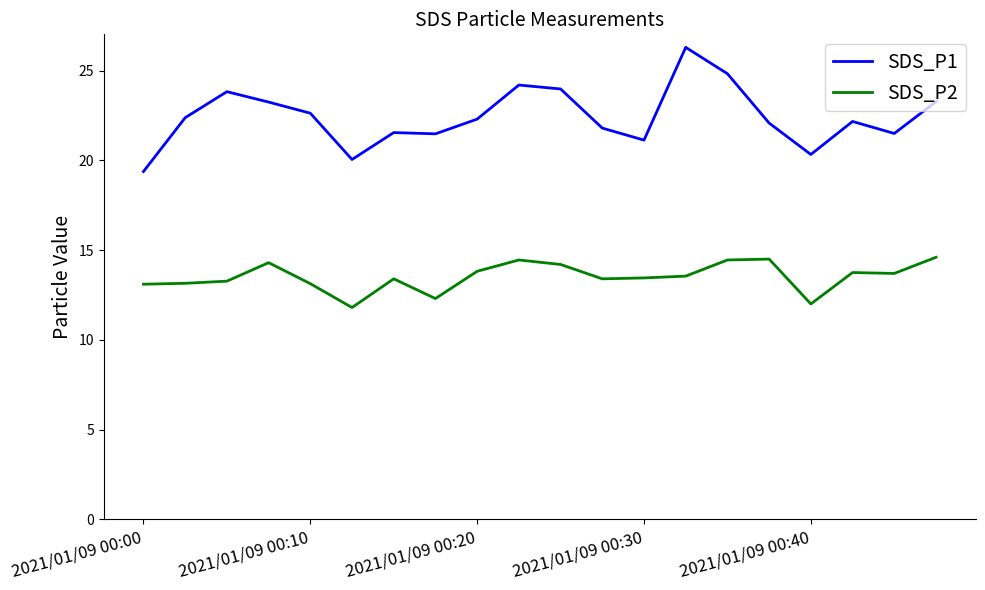

Which series has the largest total across all categories?

SDS_P1